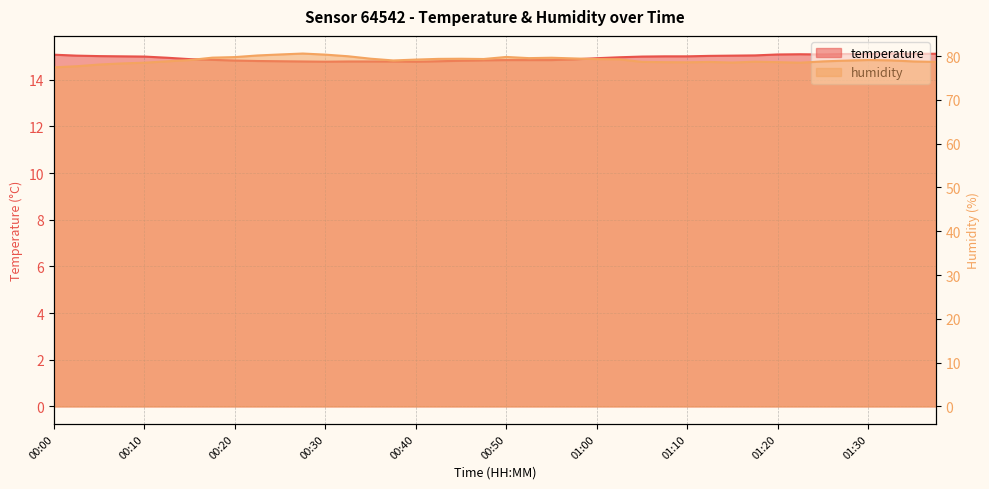

How many data points does each series have?

40